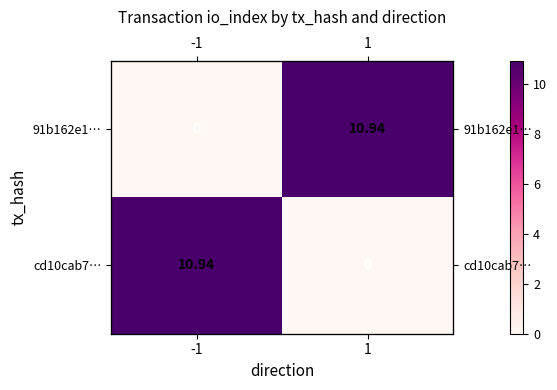

At how many categories does at least one series exceed 7?

2